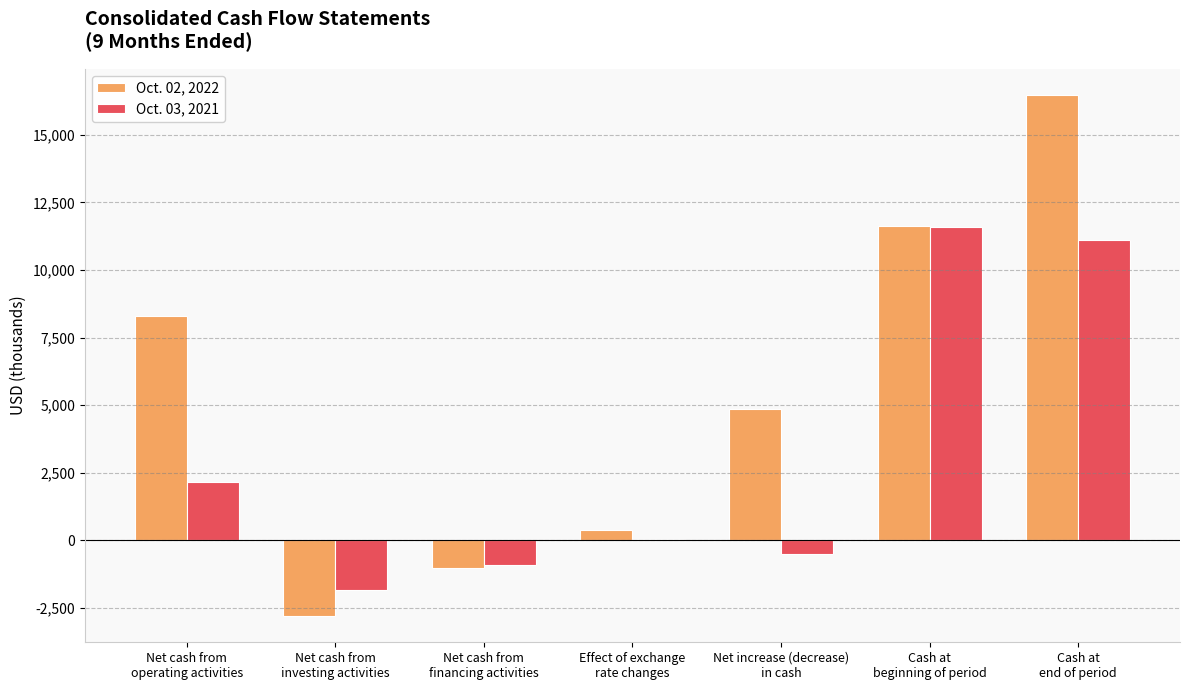

Which series has the largest total across all categories?

Oct. 02, 2022